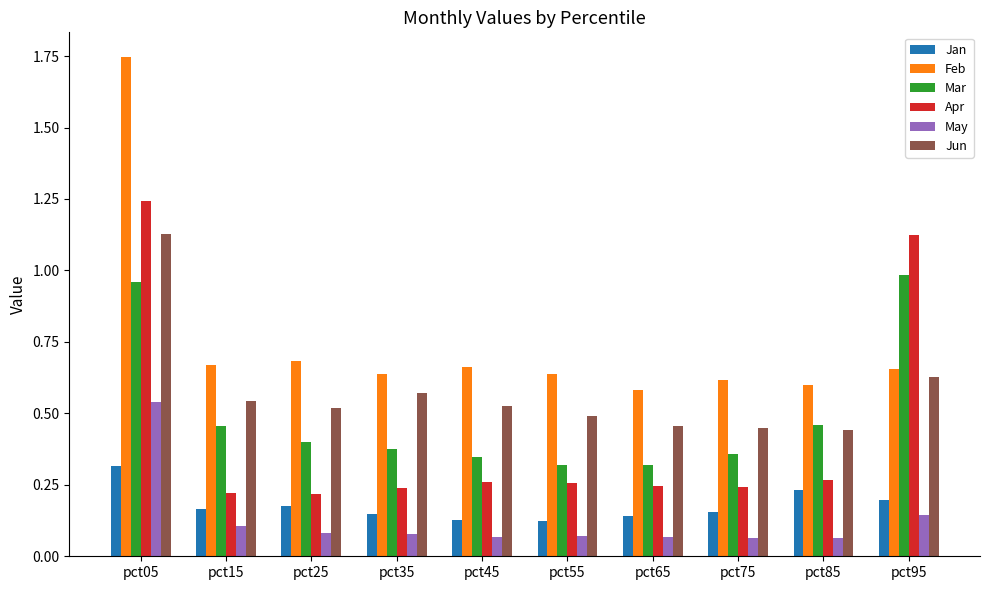

At which category is the sum across all series the highest?

pct05